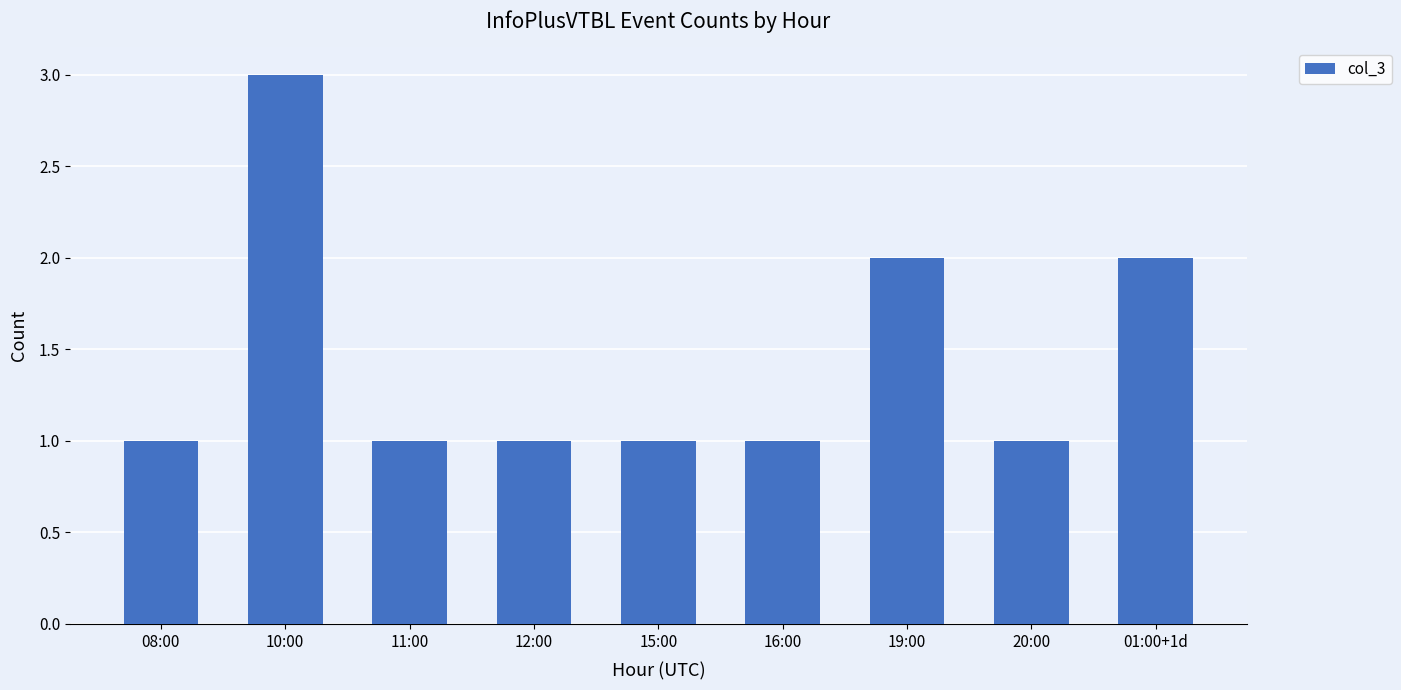

The chart shows a value of 2 at 19:00. True or false?

True